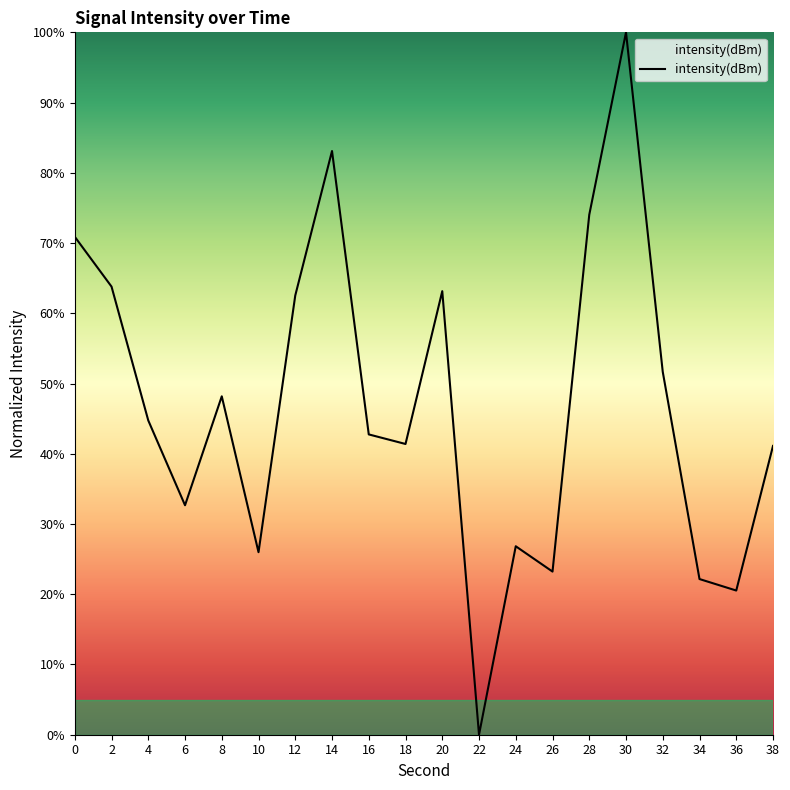

Does the chart display data point markers on the line(s)?

No